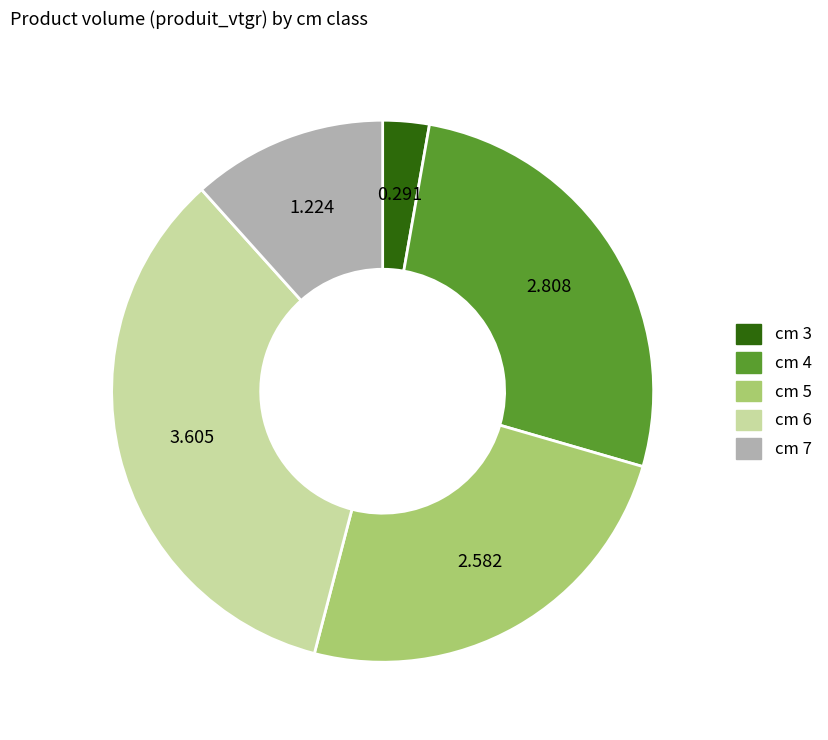

Is there any slice that represents more than half of the pie?

No